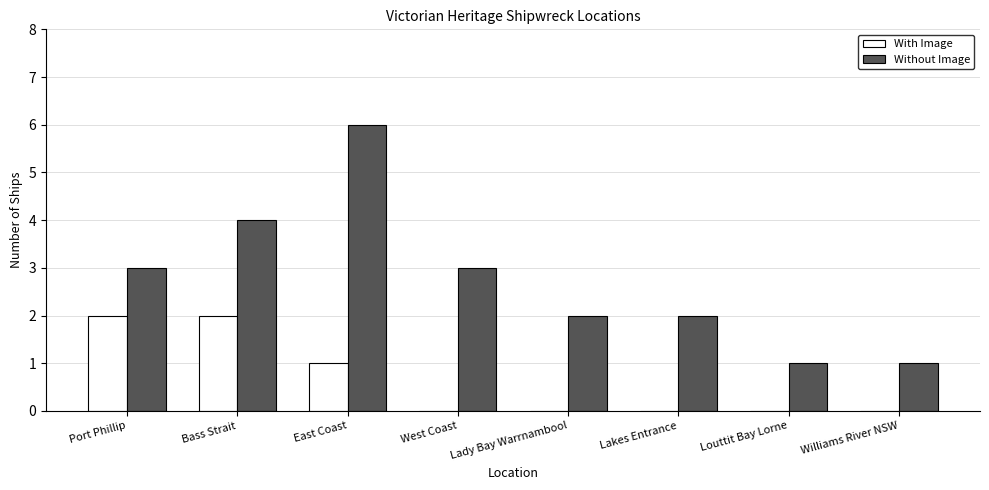

Between West Coast and Lady Bay Warrnambool, which series saw the biggest shift?

Without Image